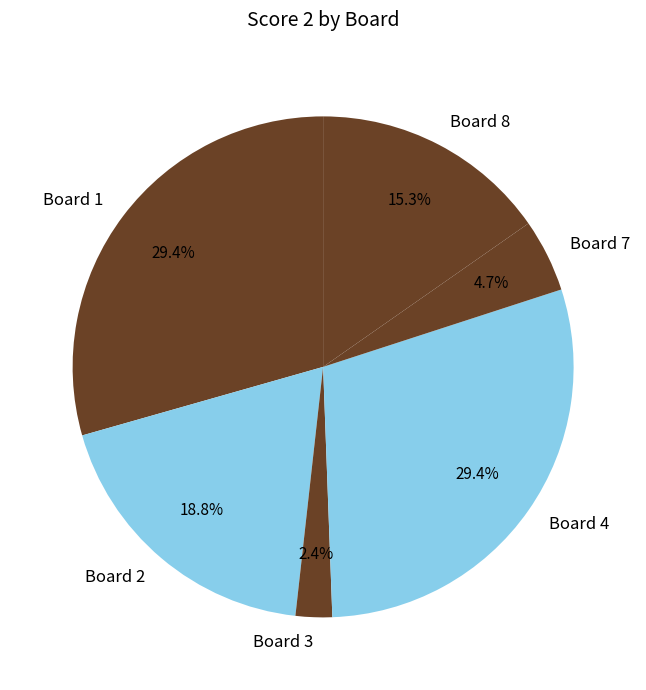

What is the smallest slice in the pie chart?

Board 3